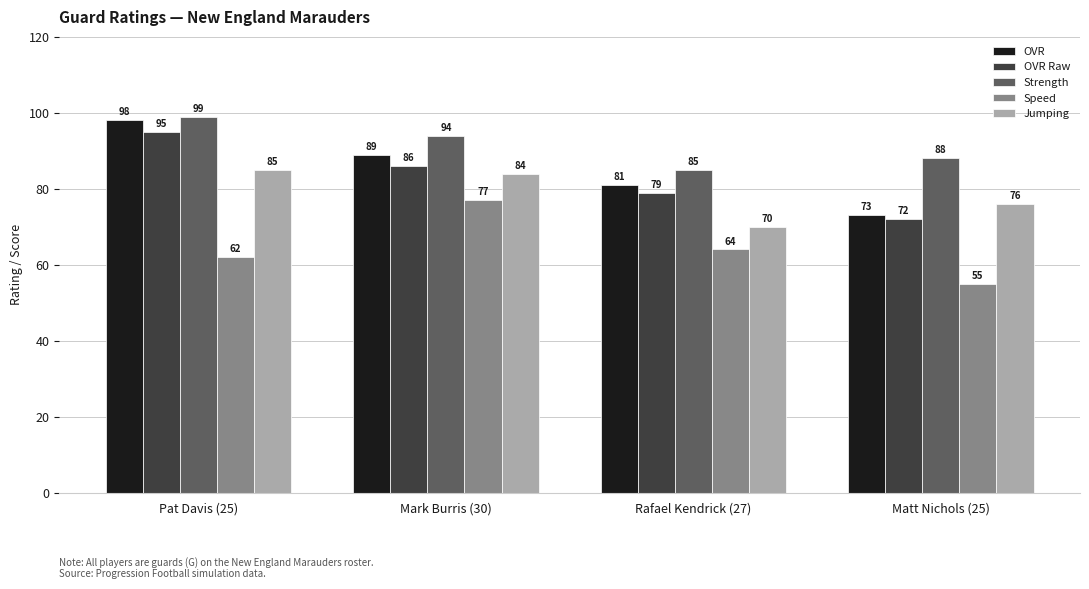

How many bars are there in total?

20